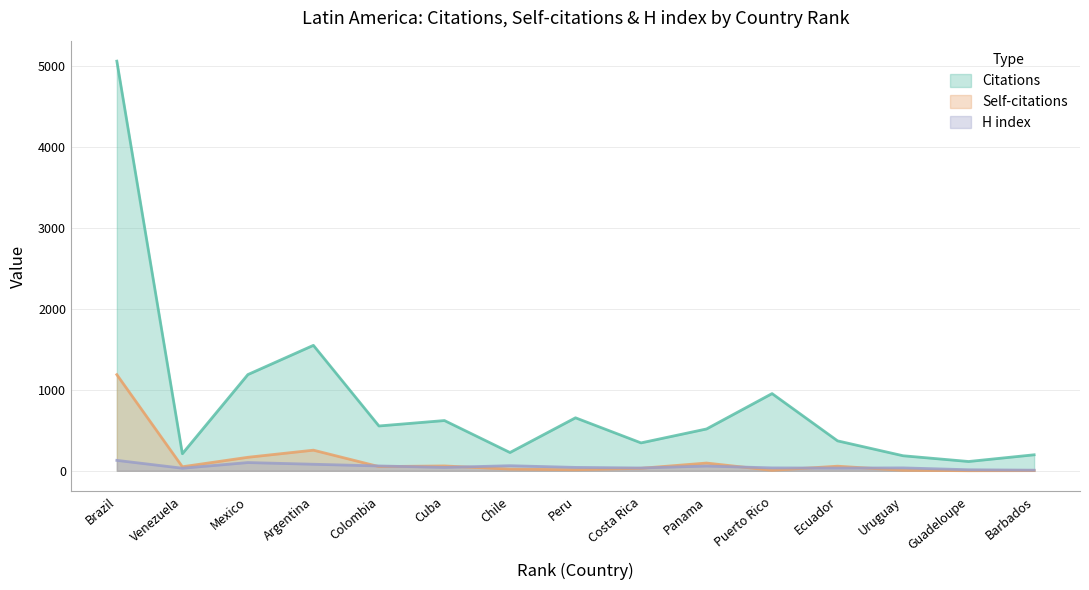

What is the smallest value displayed?

1